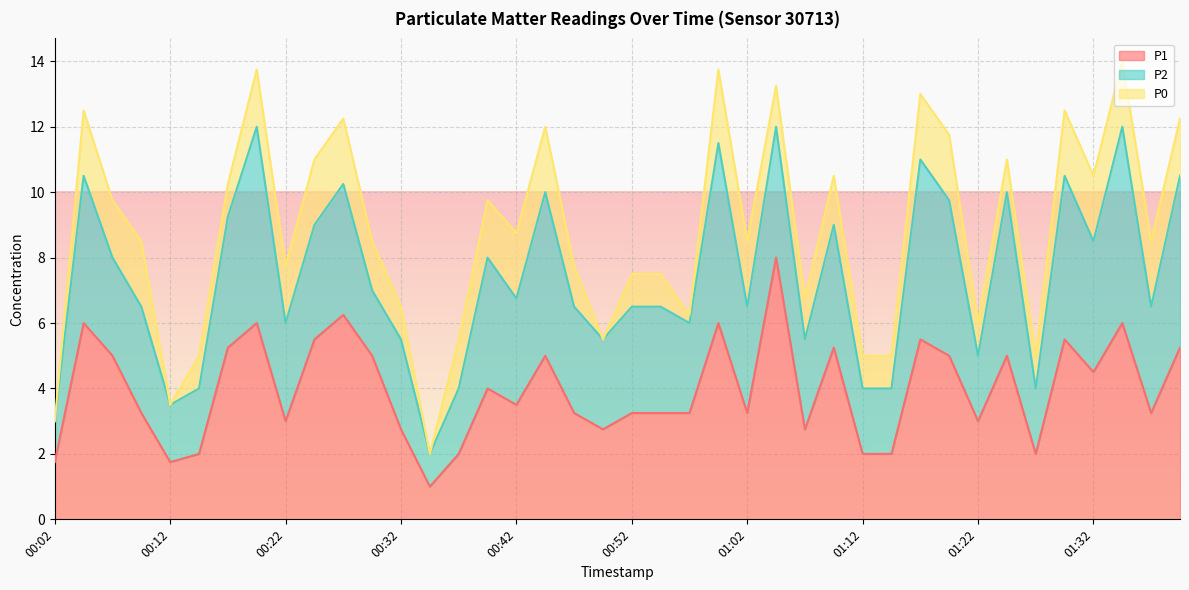

What is the label of the 27th point from the left?

01:07